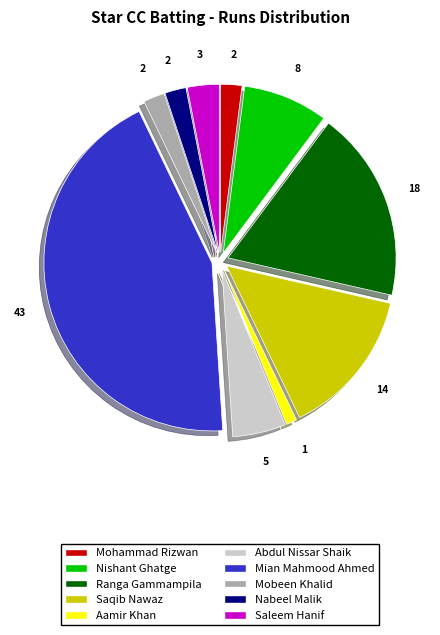

Do Abdul Nissar Shaik and Saqib Nawaz together represent more than half of the pie?

No